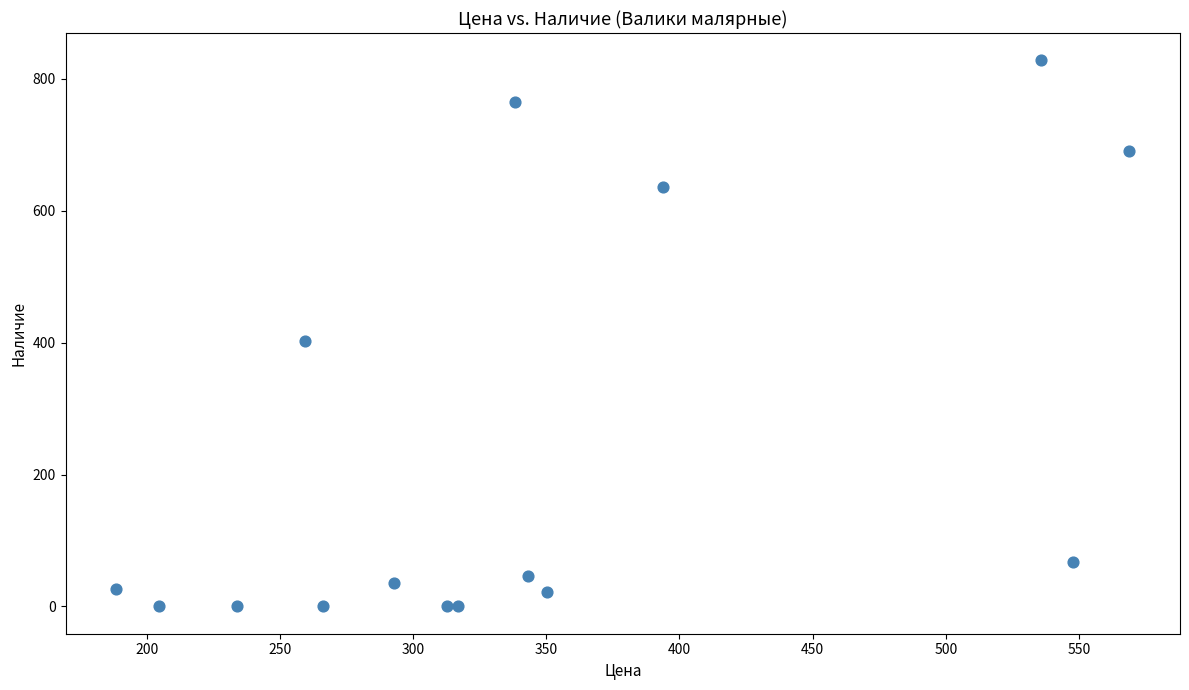

What Y value in the scatter plot is closest to 414?

403